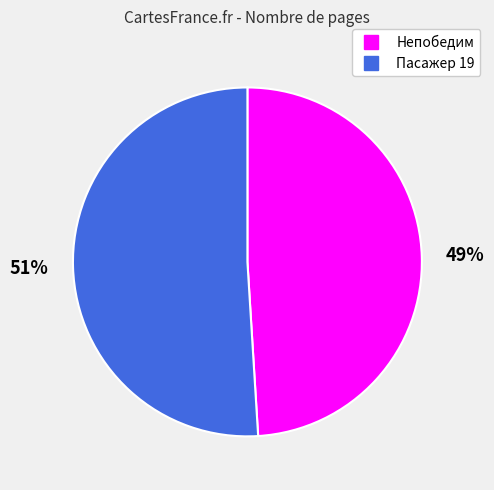

How many slices are in this pie chart?

2